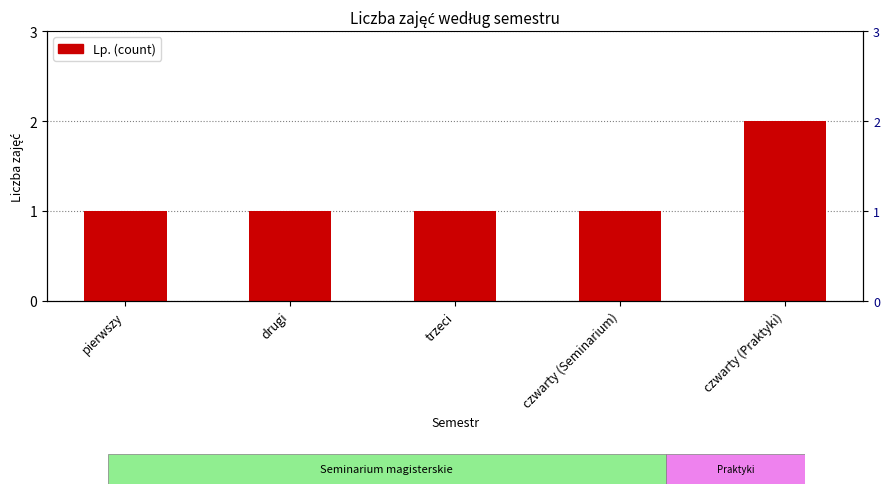

What is the value of the 1st bar from the left?

1